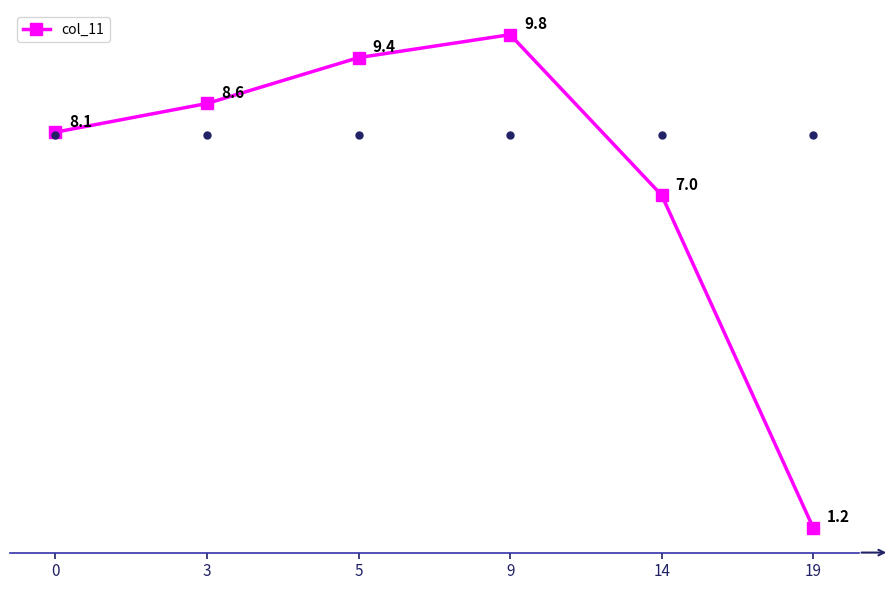

What is the difference between the maximum and minimum values?

8.6